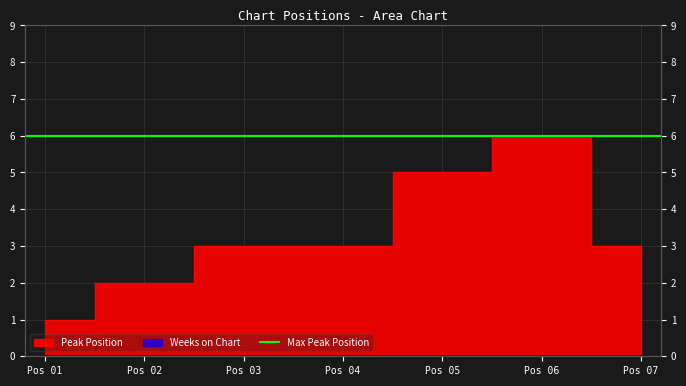

Is it true that the value at Pos 02 is 2?

True